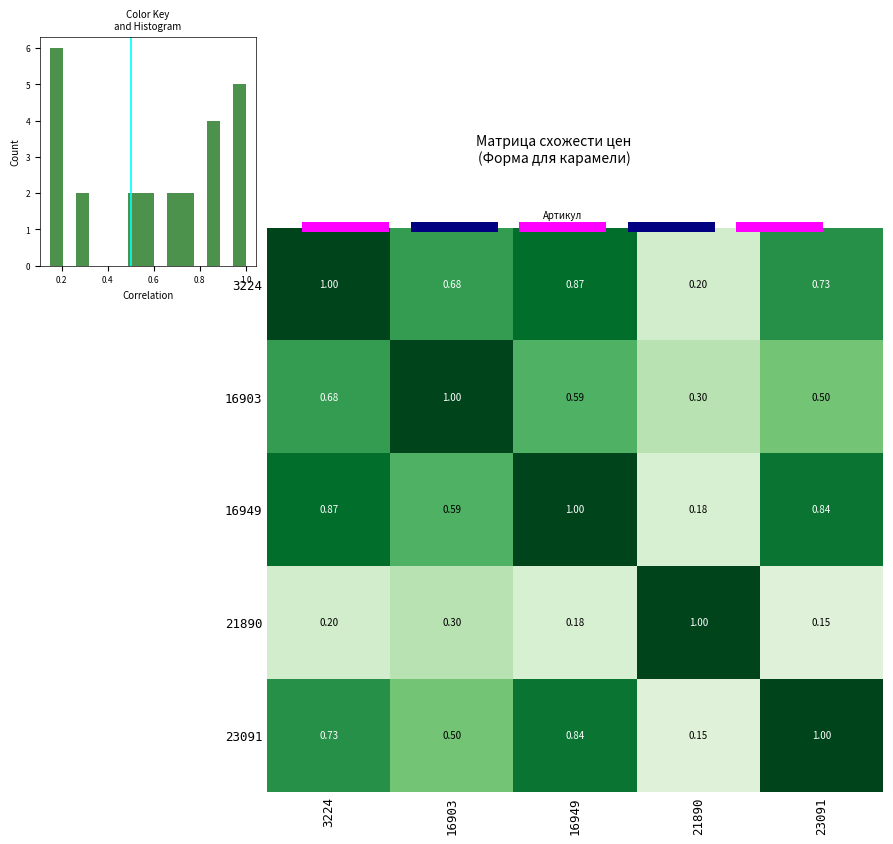

What is the average value of the row_0 series?

0.7